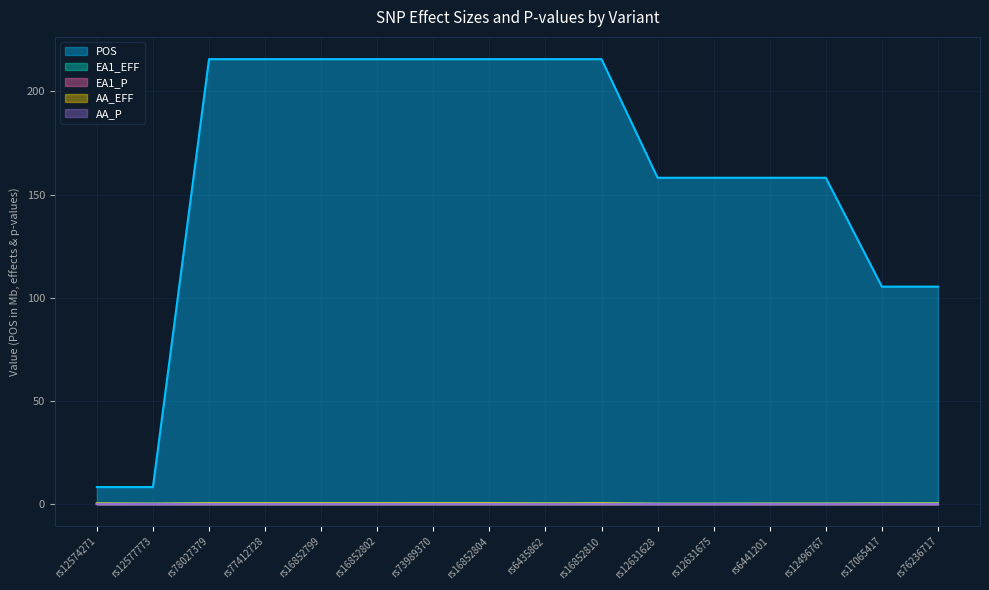

Where is the first local minimum for AA_EFF?

rs12577773